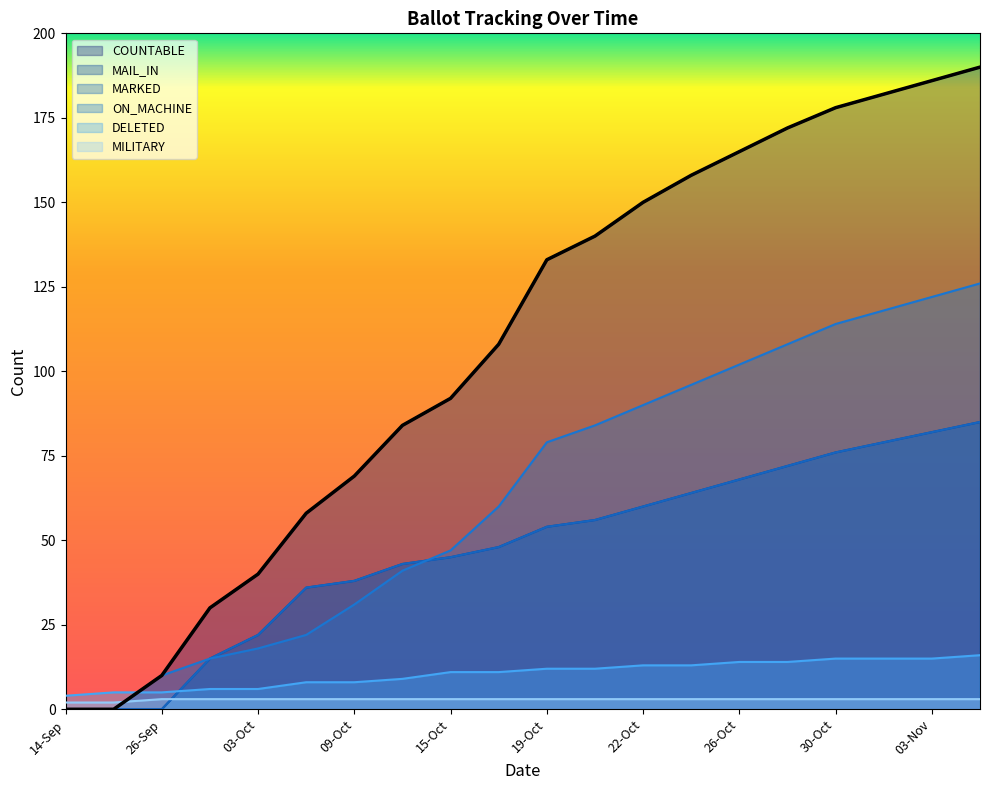

How many lines are shown in the chart?

6